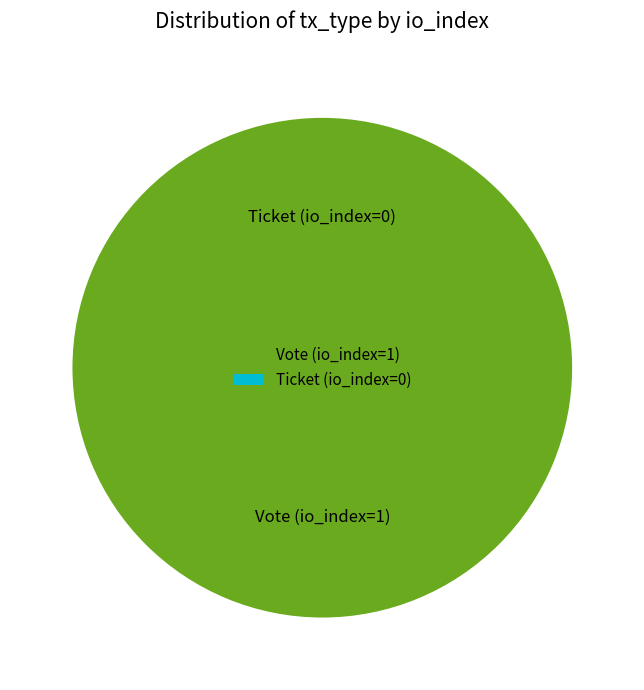

Which has a higher value, Ticket (io_index=0) or Vote (io_index=1)?

Vote (io_index=1)